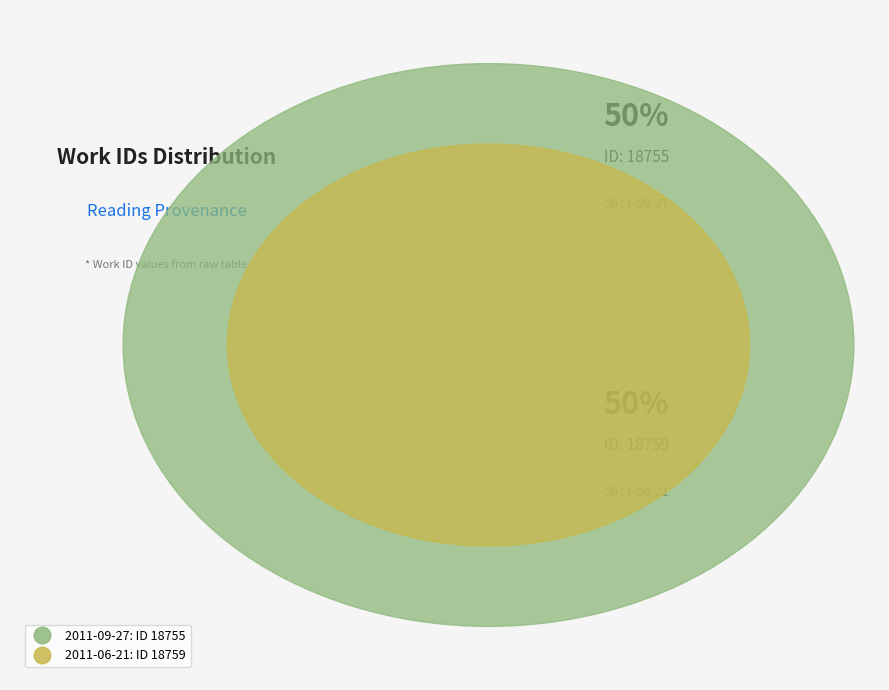

What percentage is the 2011-09-27 slice, to the nearest percent?

50%